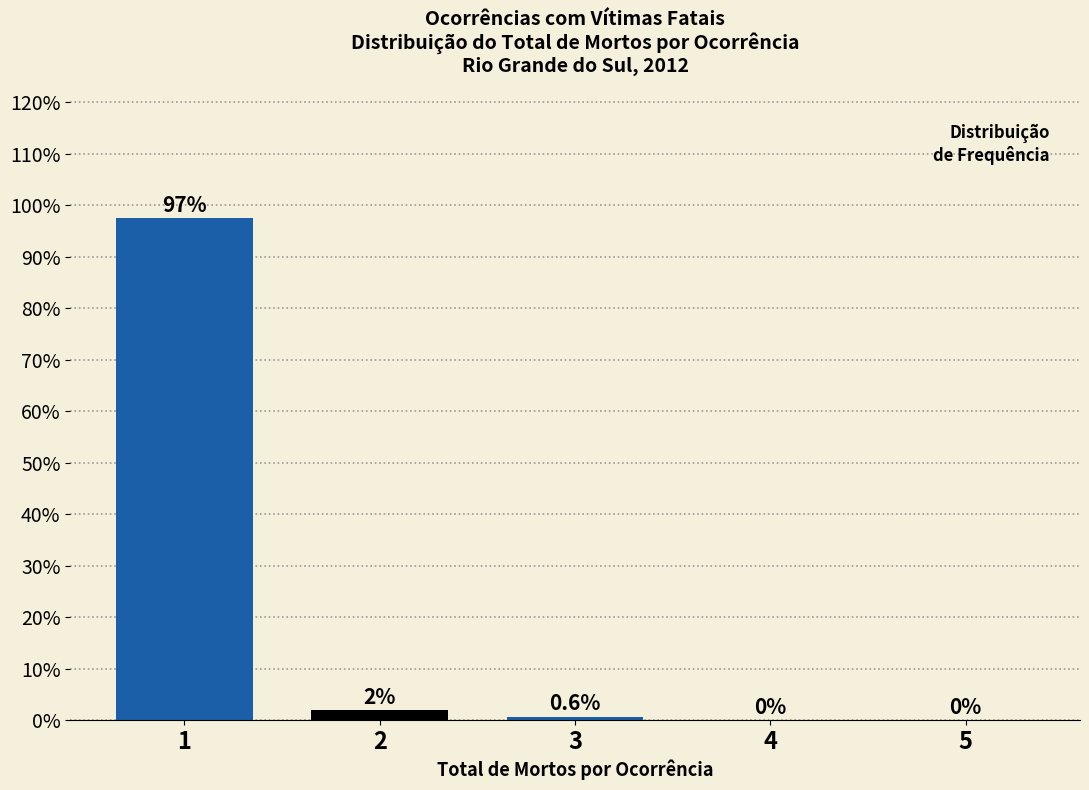

The chart shows a value of 52.1 at 1. True or false?

False